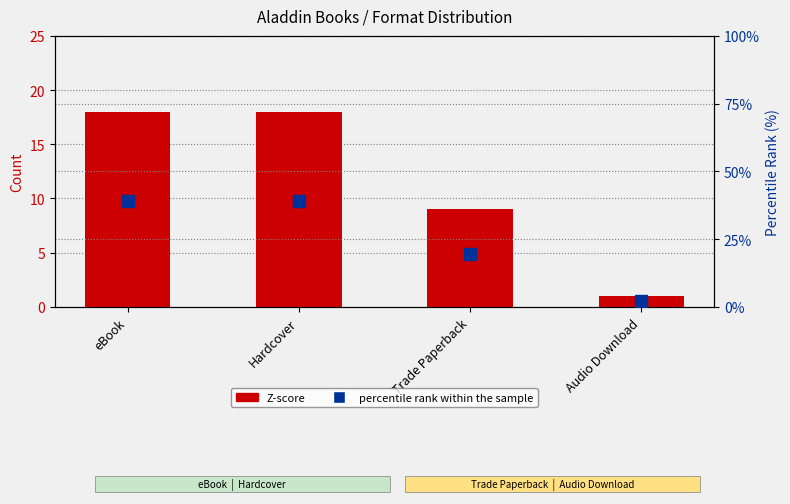

How many groups of bars are there?

4